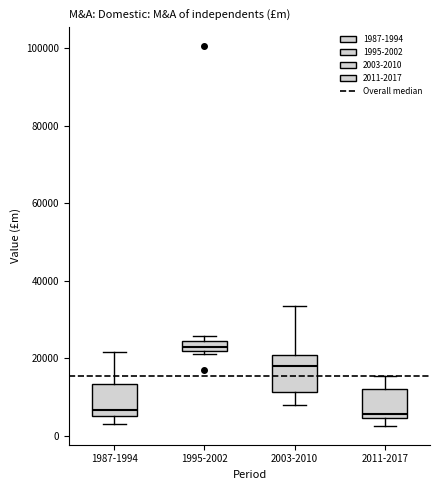

Where is the lower edge of the box for 2003-2010 on the y-axis? The values are not printed on the chart, so give them approximately, as read against the axis.

12000